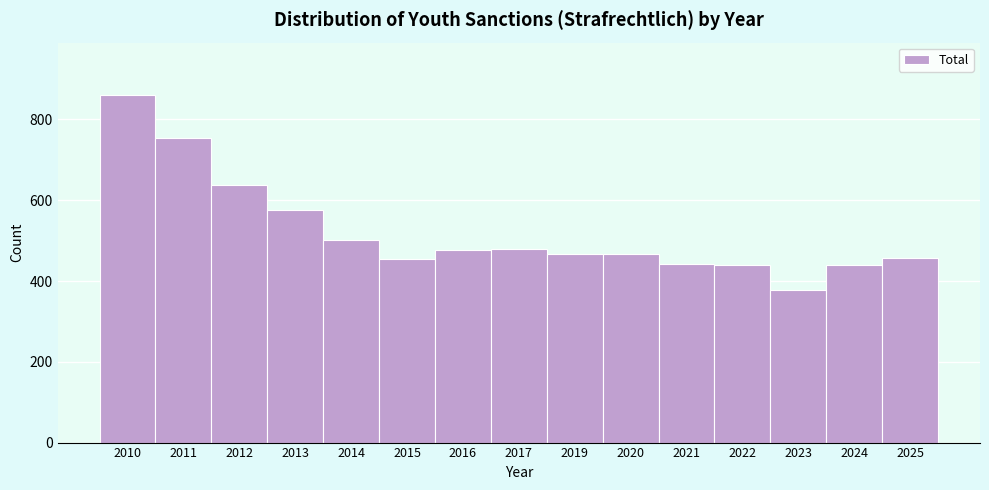

What is the sum of the values at 2022 and 2010?

1301